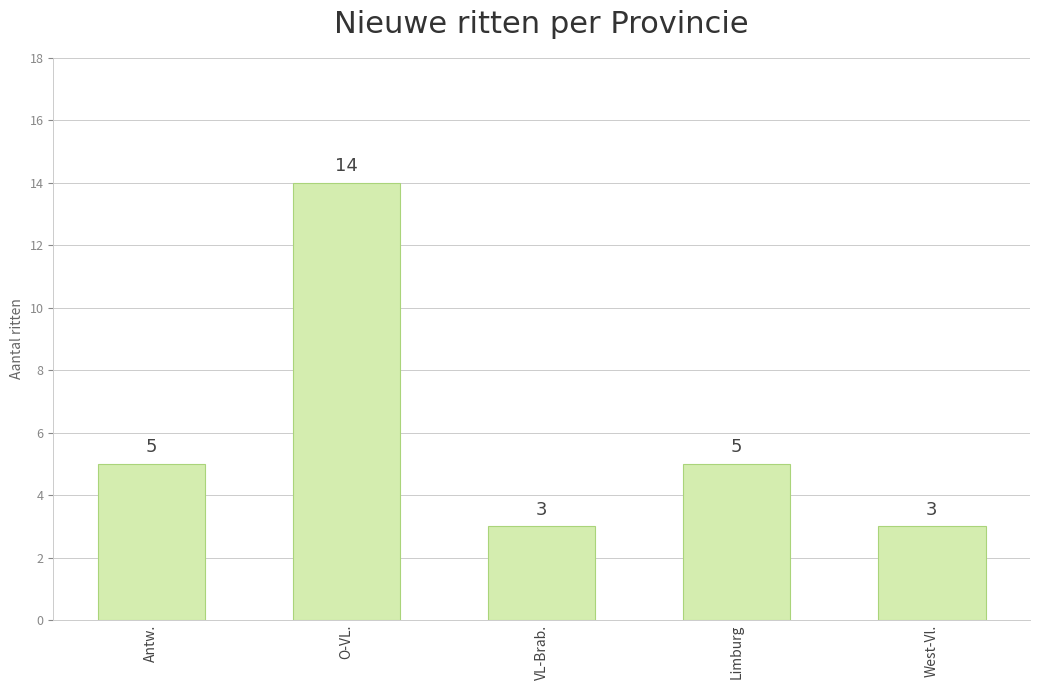

Count the values in the range 3 to 5.

4